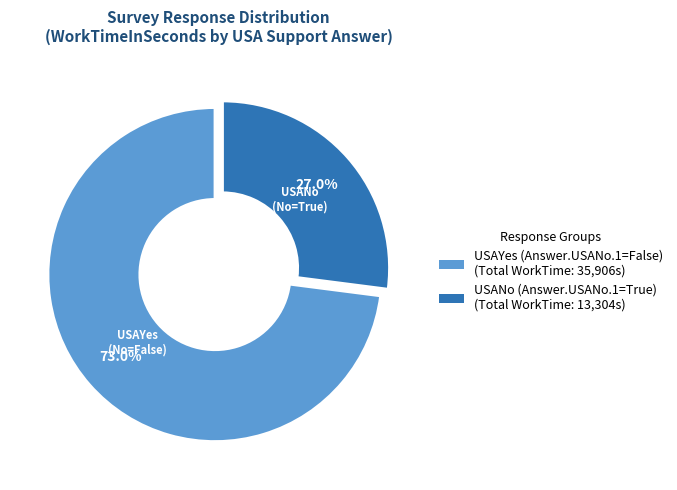

Is there any slice that represents more than half of the pie?

Yes